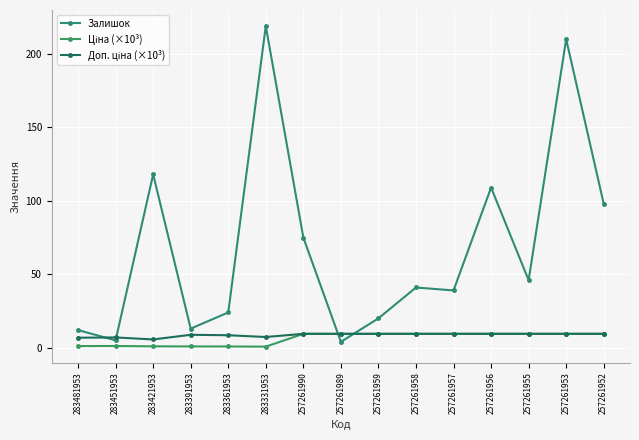

Reading left to right, list all the values displayed in this chart.

Залишок: 283481953=12.0	283451953=5.0	283421953=118.0	283391953=13.0	283361953=24.0	283331953=219.0	257261990=75.0	257261989=4.0	257261959=20.0	257261958=41.0	257261957=39.0	257261956=109.0	257261955=46.0	257261953=210.0	257261952=98.0
Ціна (×10³): 283481953=1.1	283451953=1.2	283421953=0.9	283391953=0.9	283361953=0.8	283331953=0.7	257261990=9.5	257261989=9.5	257261959=9.5	257261958=9.5	257261957=9.5	257261956=9.5	257261955=9.5	257261953=9.5	257261952=9.5
Доп. ціна (×10³): 283481953=6.8	283451953=7.0	283421953=5.6	283391953=8.8	283361953=8.5	283331953=7.3	257261990=9.5	257261989=9.5	257261959=9.5	257261958=9.5	257261957=9.5	257261956=9.5	257261955=9.5	257261953=9.5	257261952=9.5